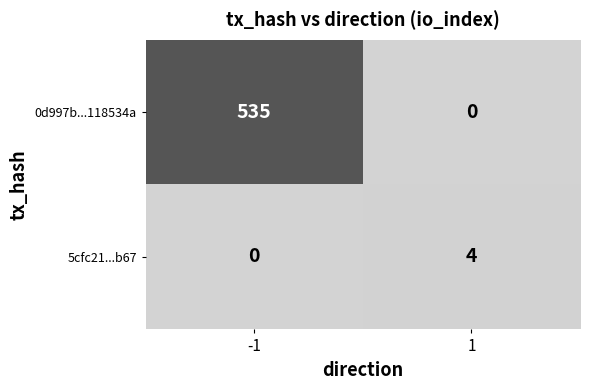

Reading left to right, extract all data points from this chart.

0d997b...118534a: -1=535	1=0
5cfc21...b67: -1=0	1=4